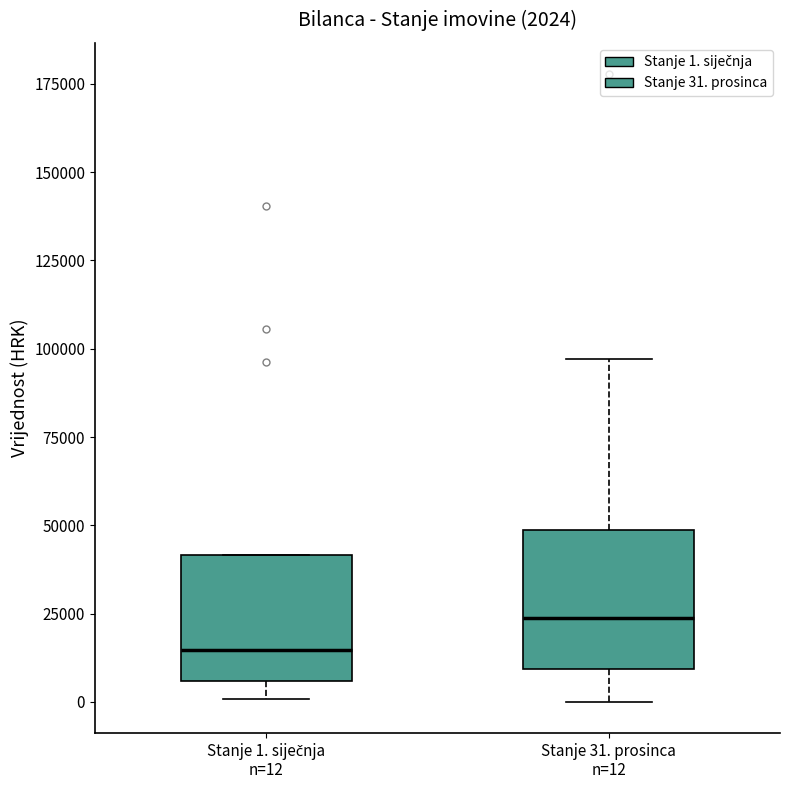

Which box's median line is the highest?

Stanje 31. prosinca n=12